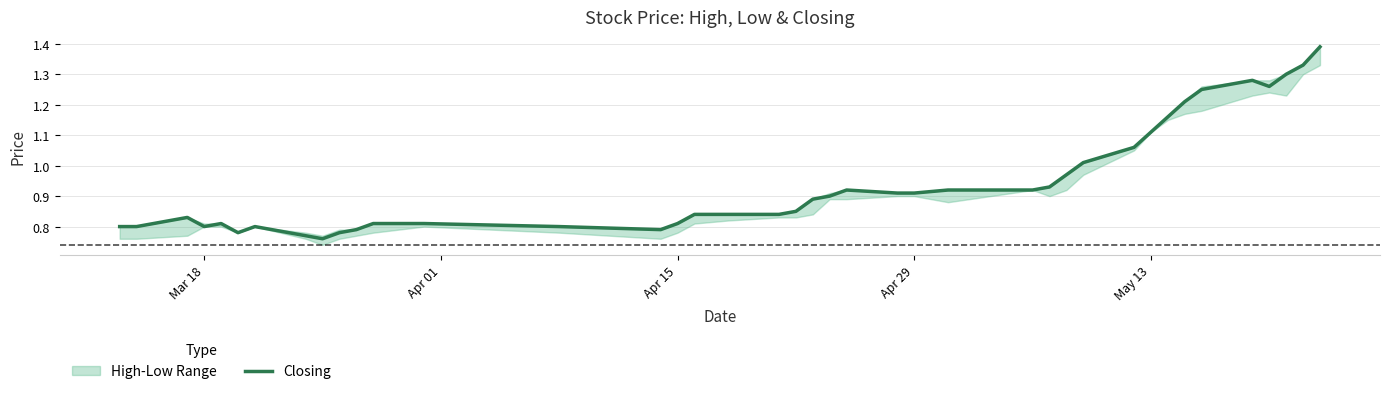

The Closing series shows 0.5 at Apr 29. True or false?

False